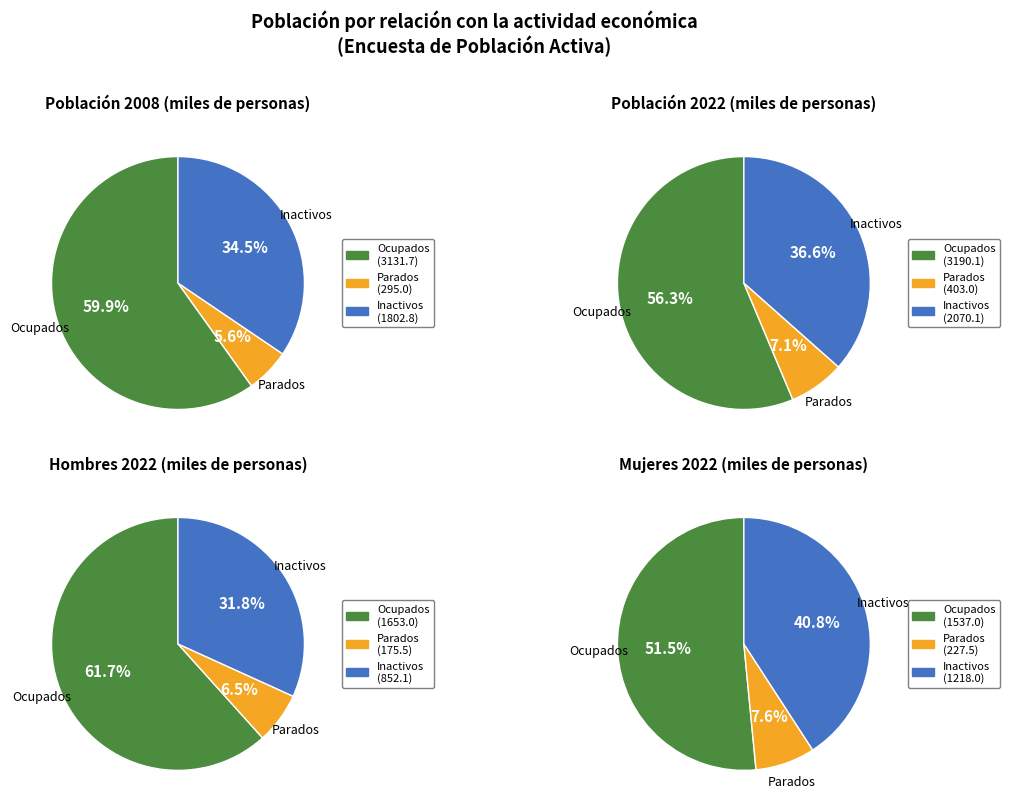

Does 1 represent more than half of the total?

No